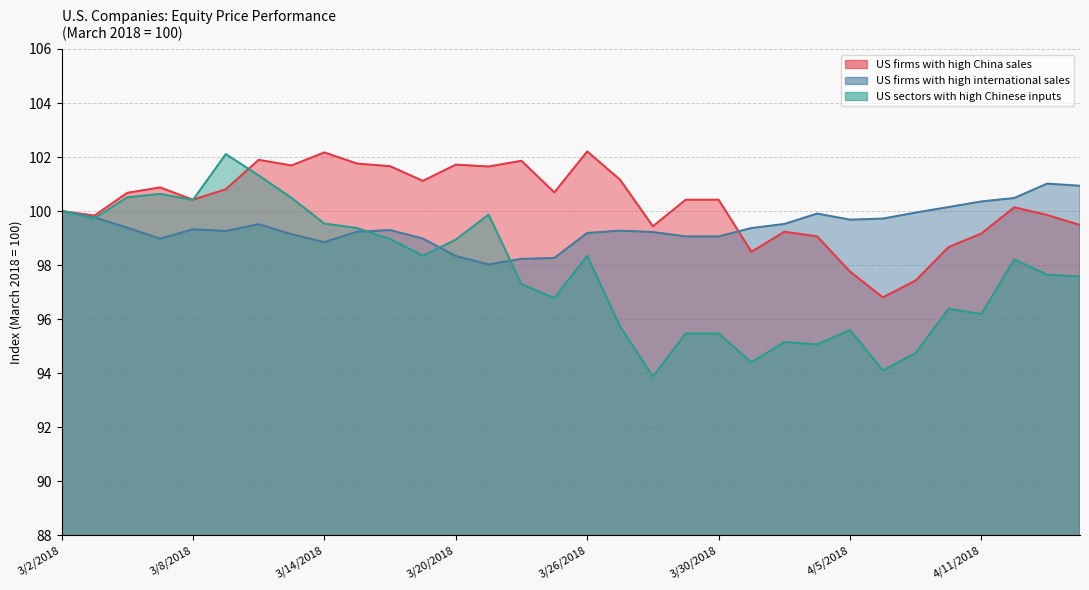

Rank the categories by US sectors with high Chinese inputs value from highest to lowest.

3/9/2018, 3/12/2018, 3/7/2018, 3/6/2018, 3/13/2018, 3/8/2018, 3/2/2018, 3/21/2018, 3/5/2018, 3/14/2018, 3/15/2018, 3/16/2018, 3/20/2018, 3/19/2018, 3/26/2018, 4/12/2018, 4/13/2018, 4/16/2018, 3/22/2018, 3/23/2018, 4/10/2018, 4/11/2018, 3/27/2018, 4/5/2018, 3/29/2018, 3/30/2018, 4/3/2018, 4/4/2018, 4/9/2018, 4/2/2018, 4/6/2018, 3/28/2018